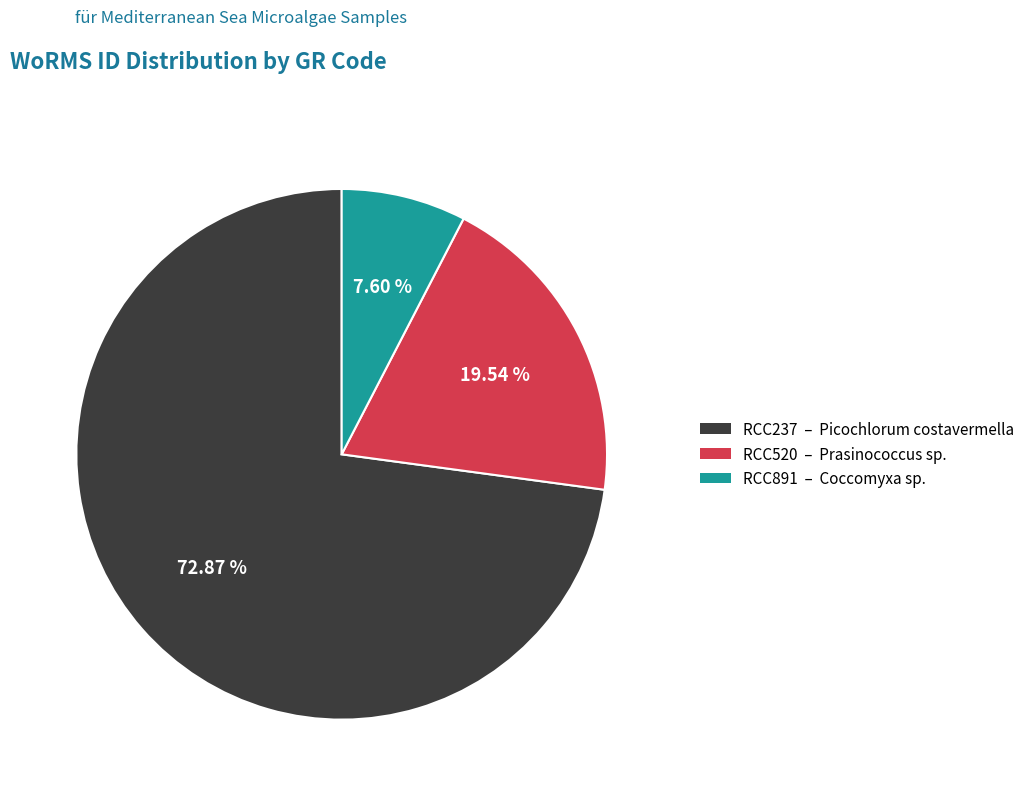

Approximately how many times larger is the value at RCC237 compared to RCC891?

9.6